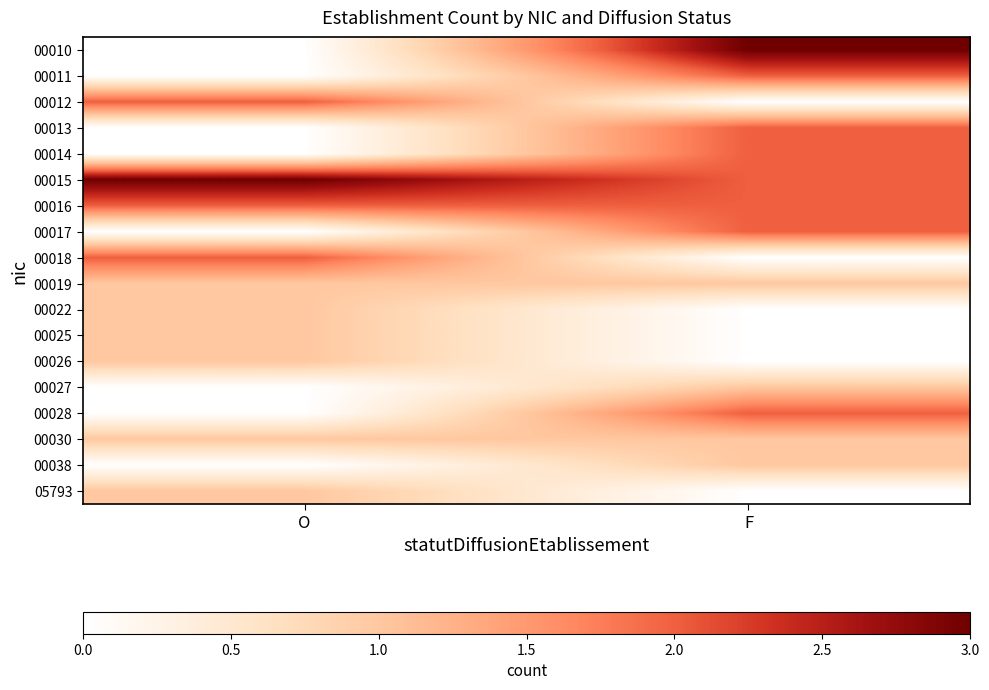

Which has a higher value, F or O?

F